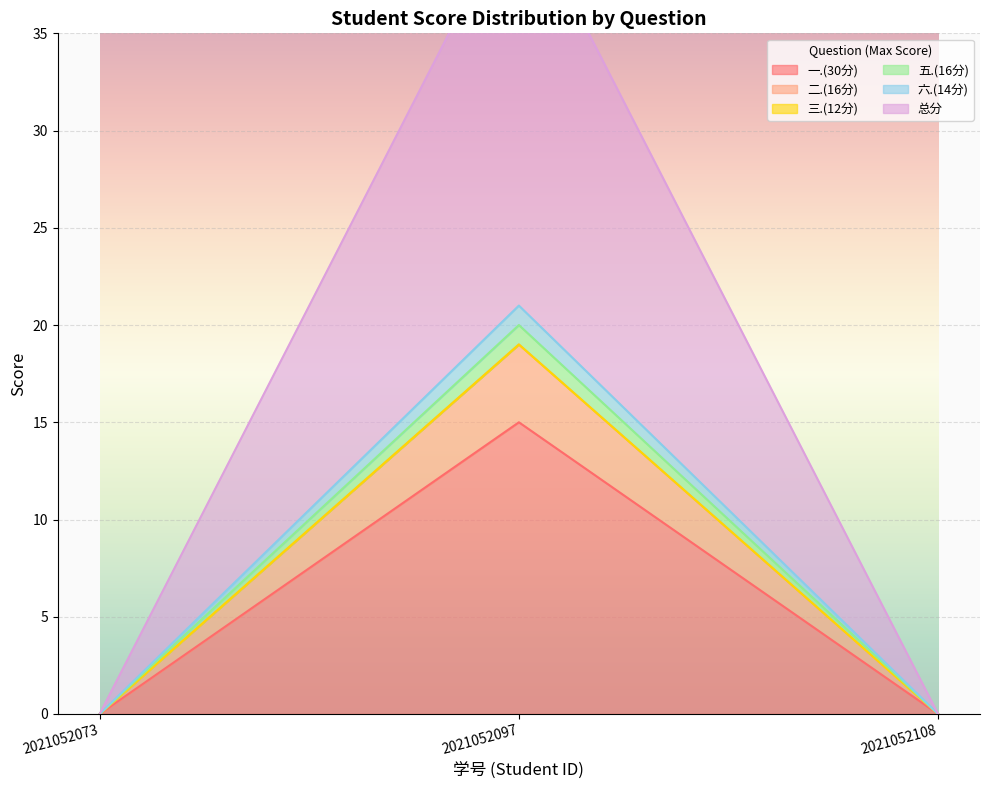

Where is 二.(16分) nearest to the value 7?

2021052073